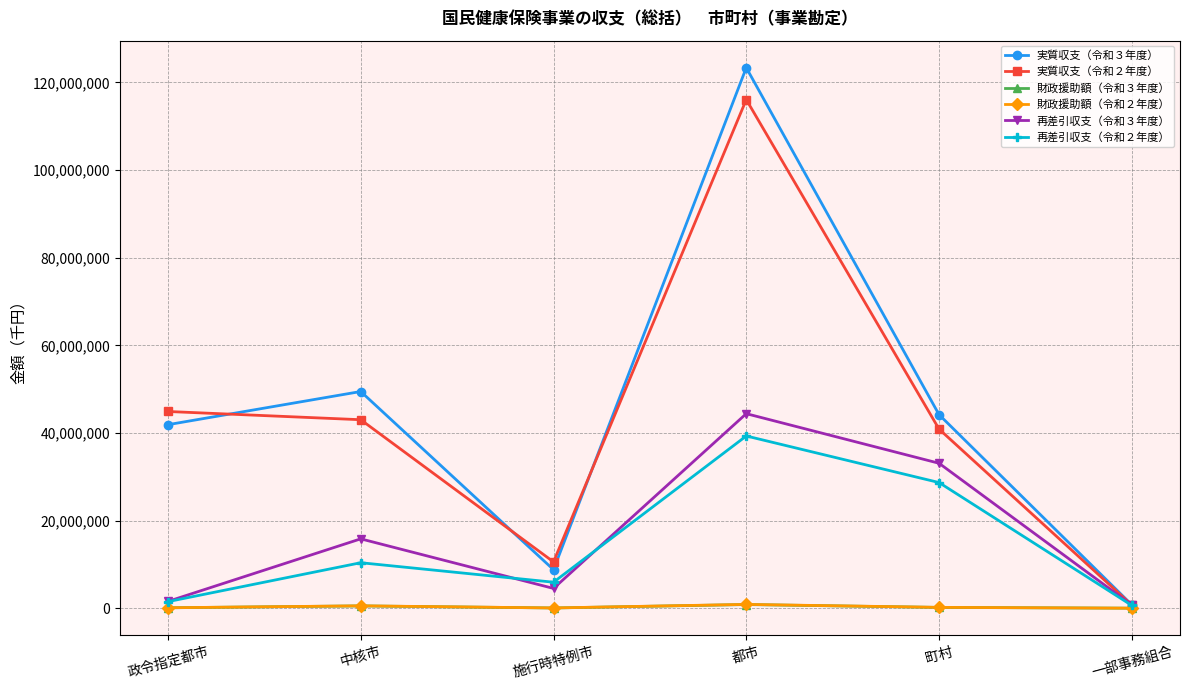

Which category has the lowest value in the 実質収支（令和３年度） series?

一部事務組合